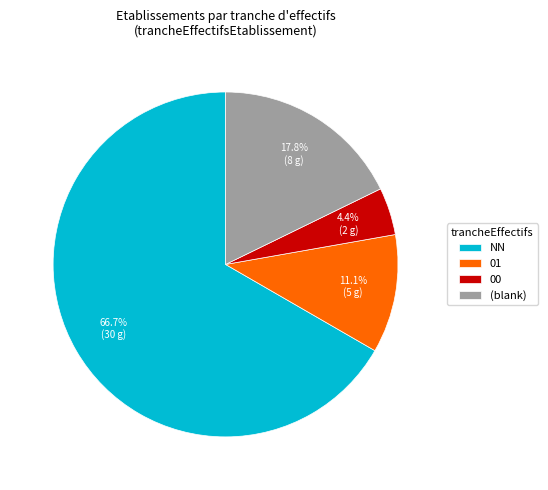

How many slices are in this pie chart?

4